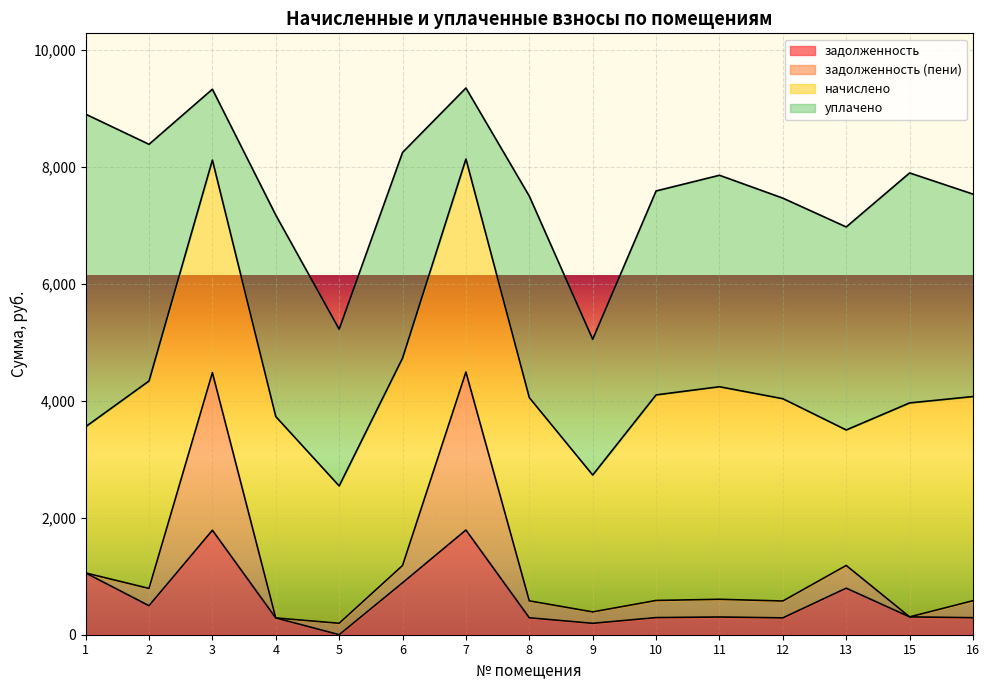

Which category has the lowest value across all series?

5